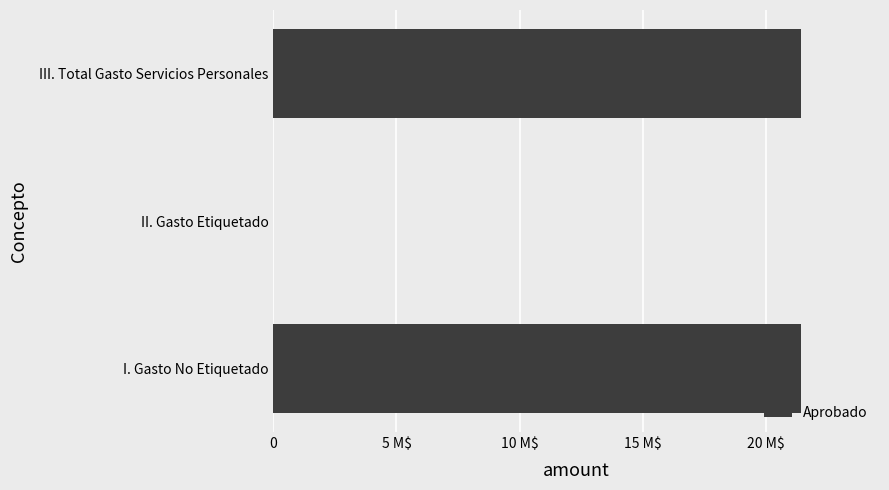

Are the bars horizontal?

Yes